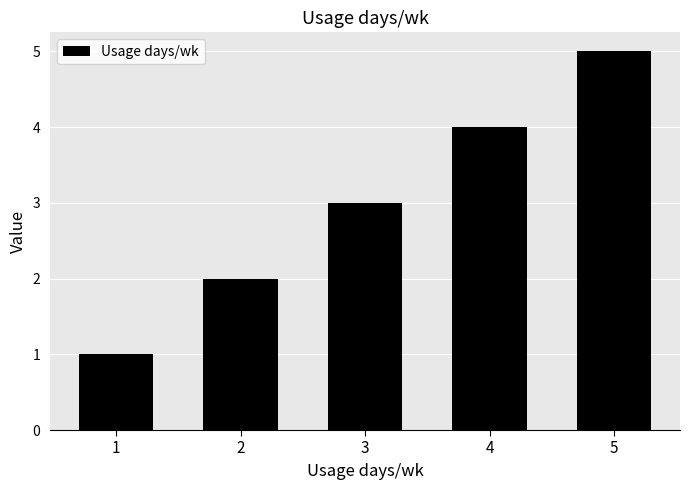

Reading left to right, extract all data points from this chart.

1=1	2=2	3=3	4=4	5=5